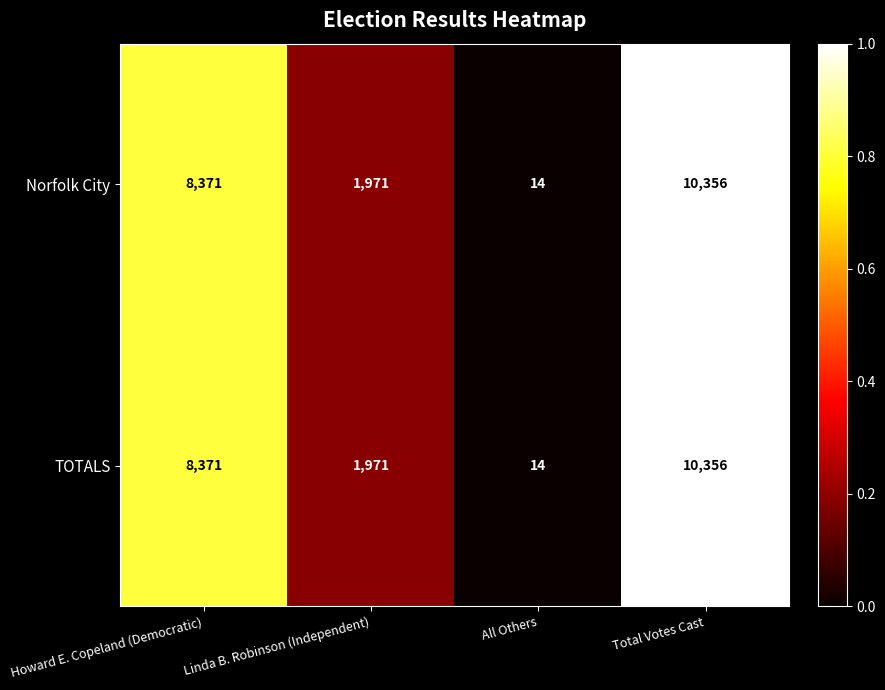

At which label is Norfolk City closest to 5185?

Howard E. Copeland (Democratic)